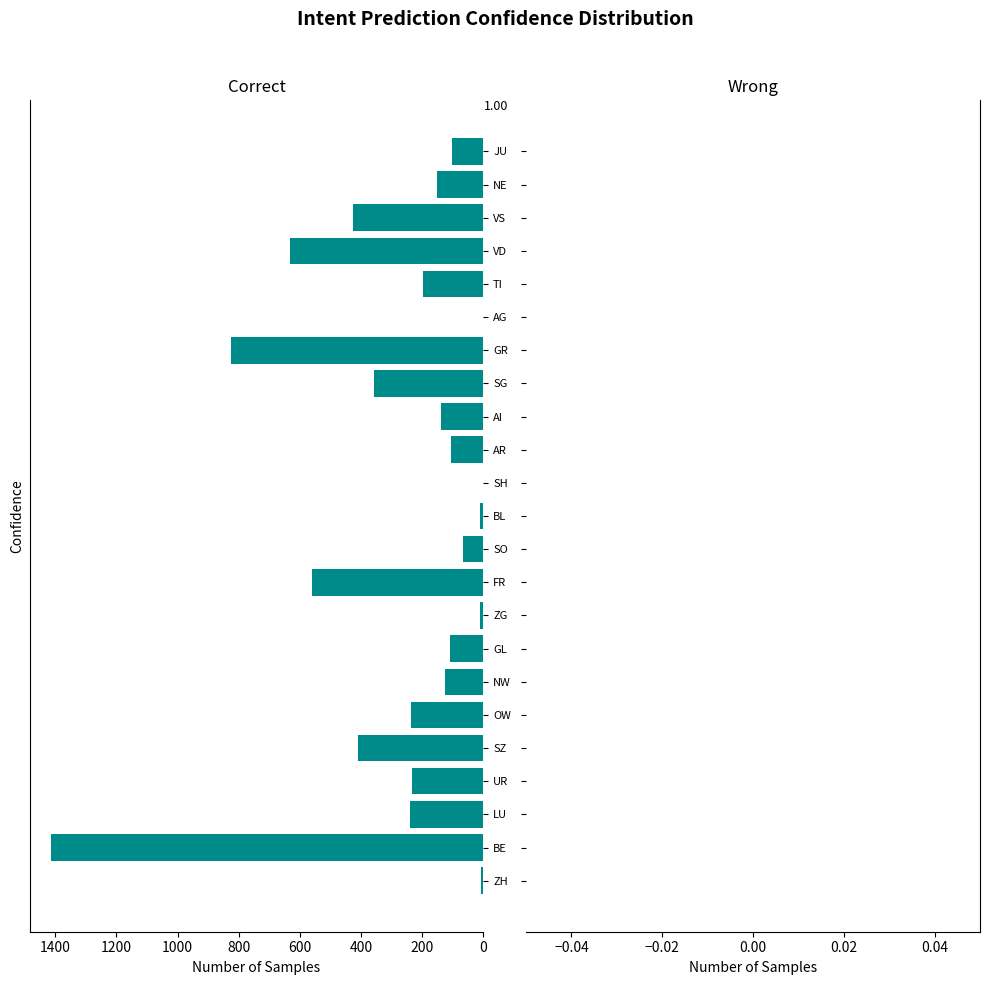

What is the change in value from FR to NE?

-409